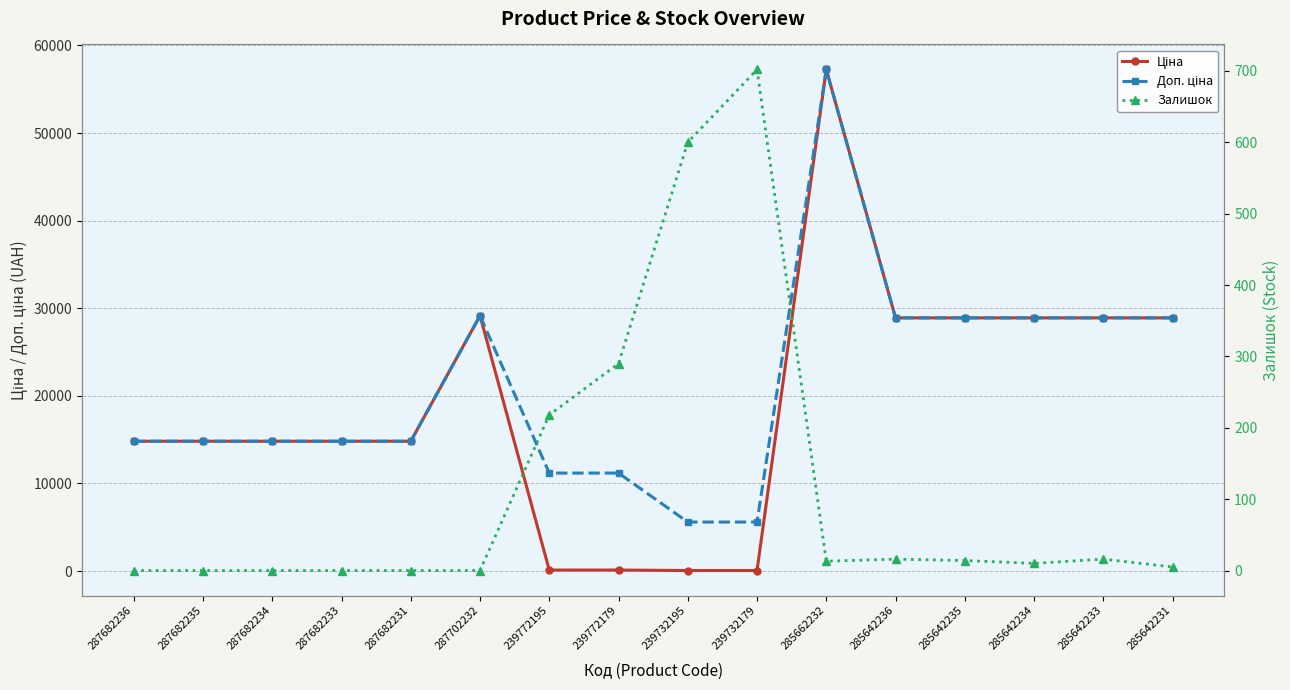

What value does the Залишок series have at 285642235?

14.0